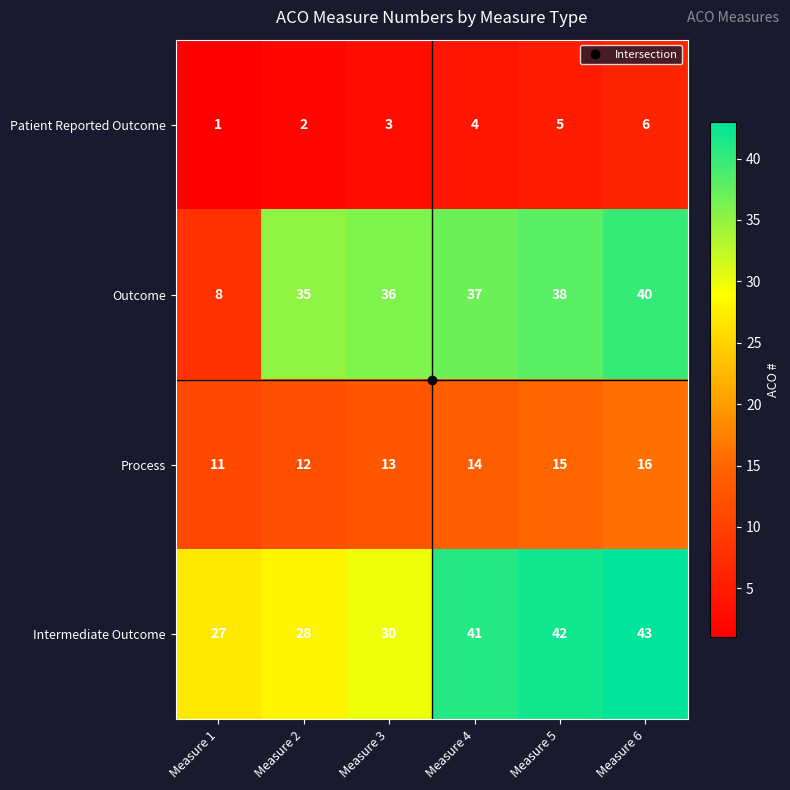

Between Measure 1 and Measure 6, which series saw the biggest shift?

Outcome